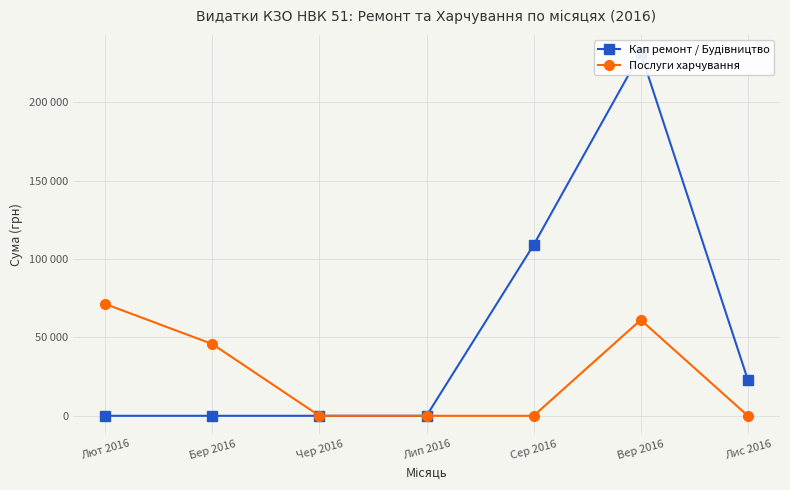

True or false: Послуги харчування and Кап ремонт / Будівництво intersect in this chart.

False